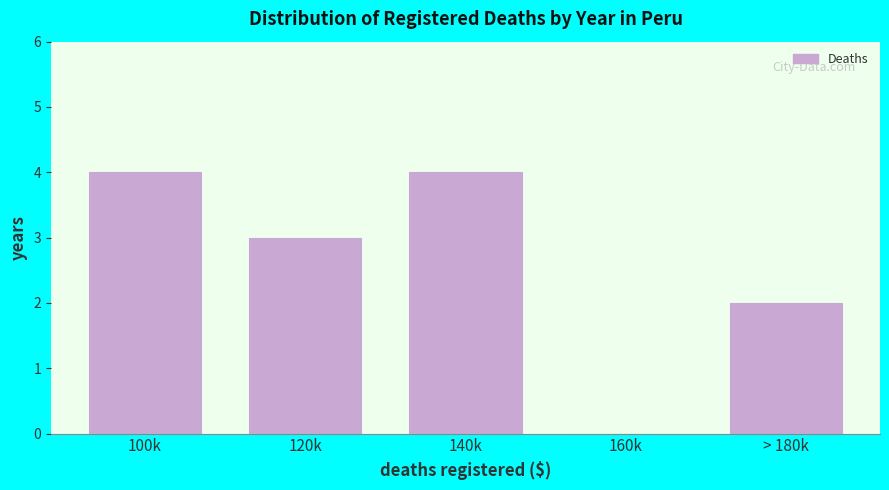

Reading left to right, what are all the values shown in this chart?

100k=4	120k=3	140k=4	160k=0	> 180k=2